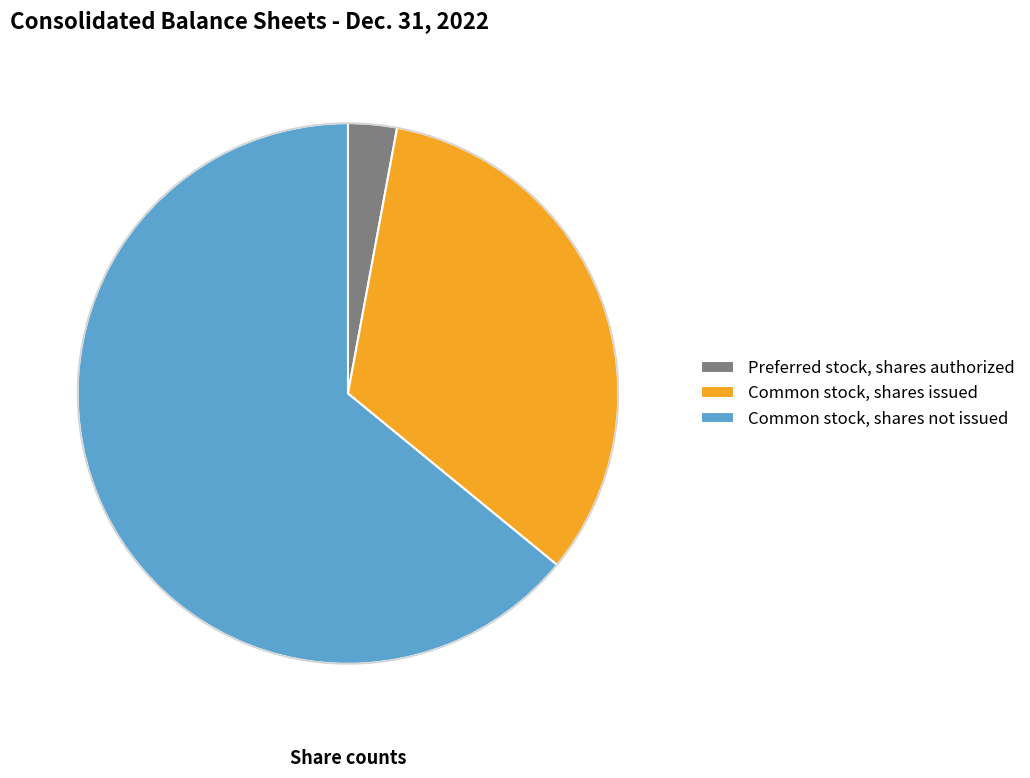

How many slices are in this pie chart?

3